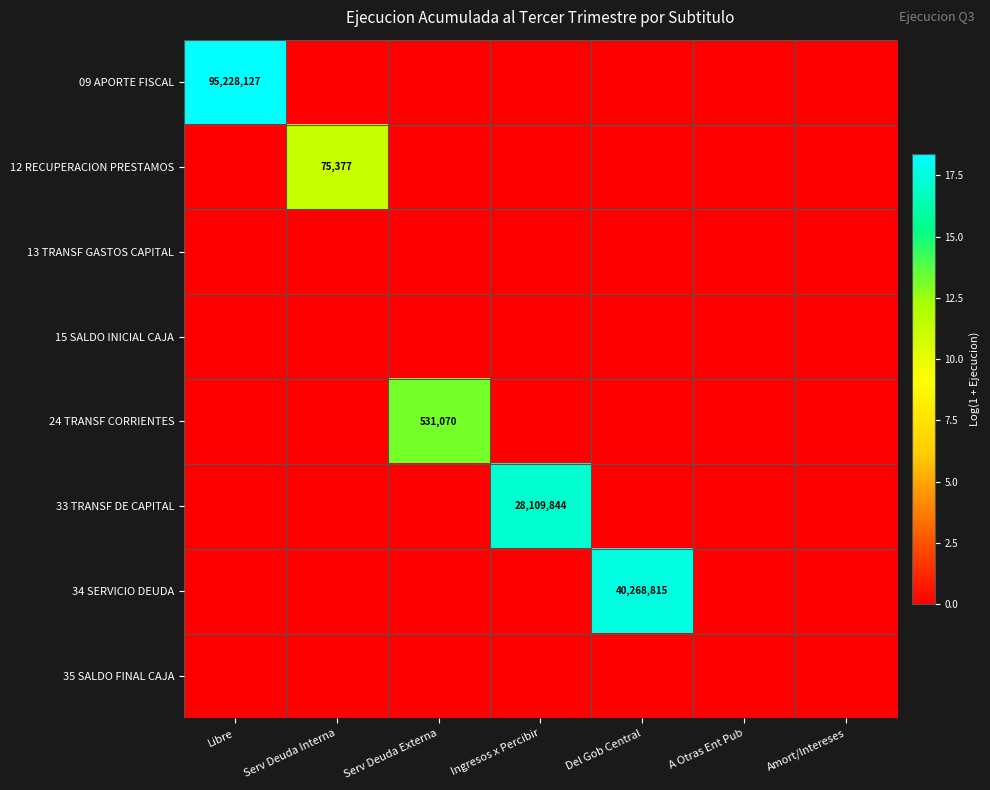

What is the difference between the maximum and minimum values in the 34 SERVICIO DEUDA series?

17.5